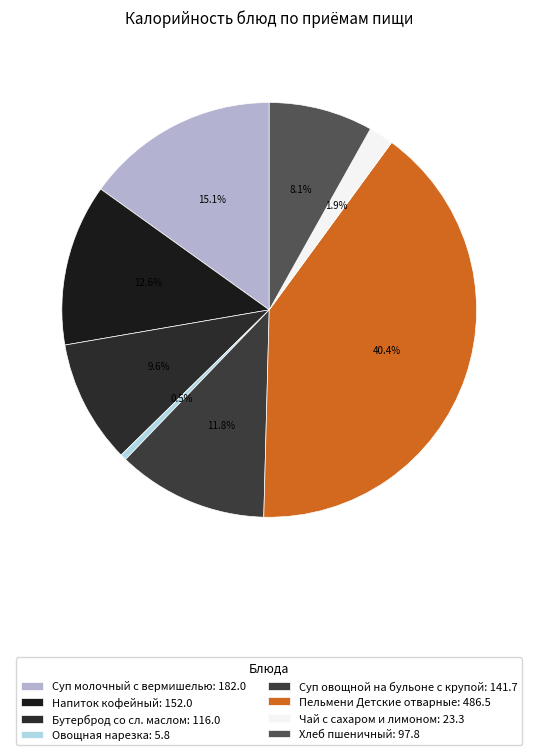

Is the sum of Бутерброд со сл. маслом and Напиток кофейный greater than half?

No